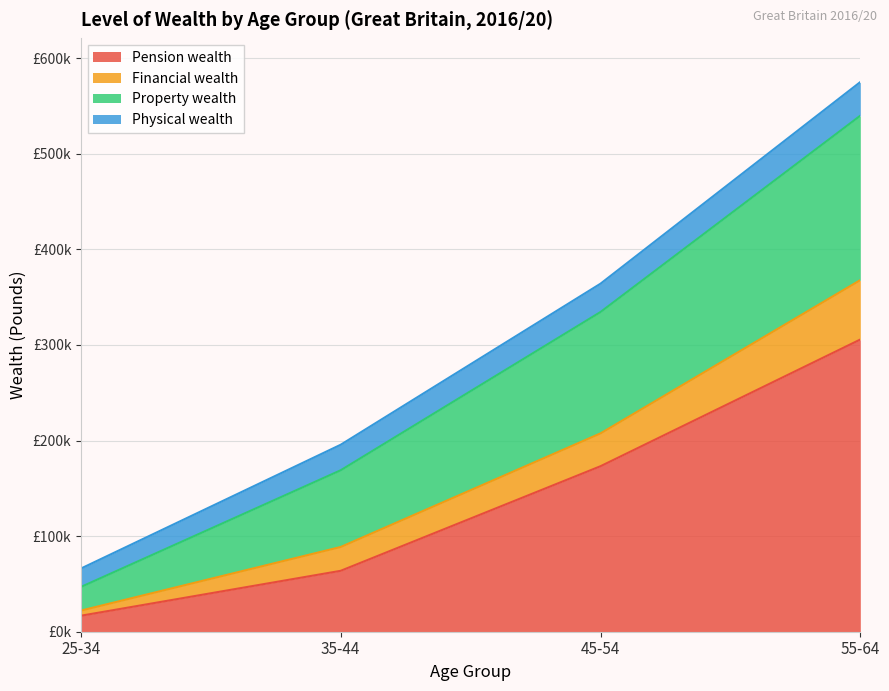

True or false: Financial wealth has more than 2 interior local peaks.

False